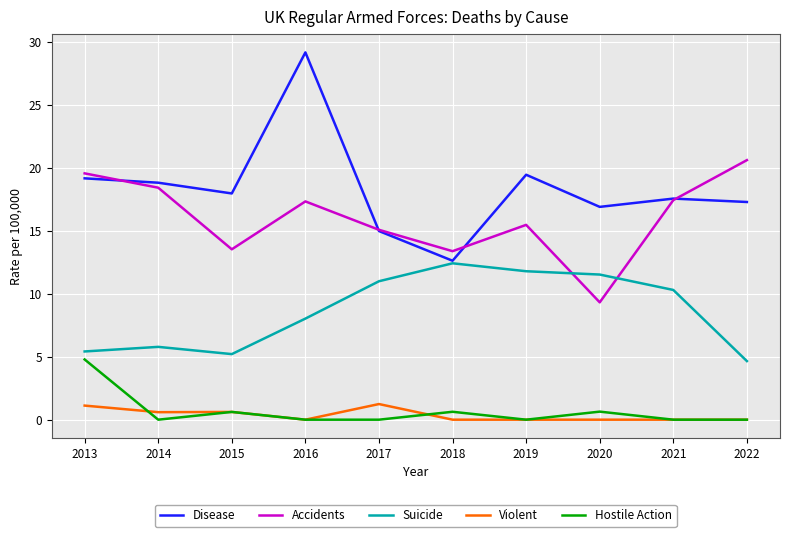

True or false: Disease has a value of 12.6 at 2018.

True